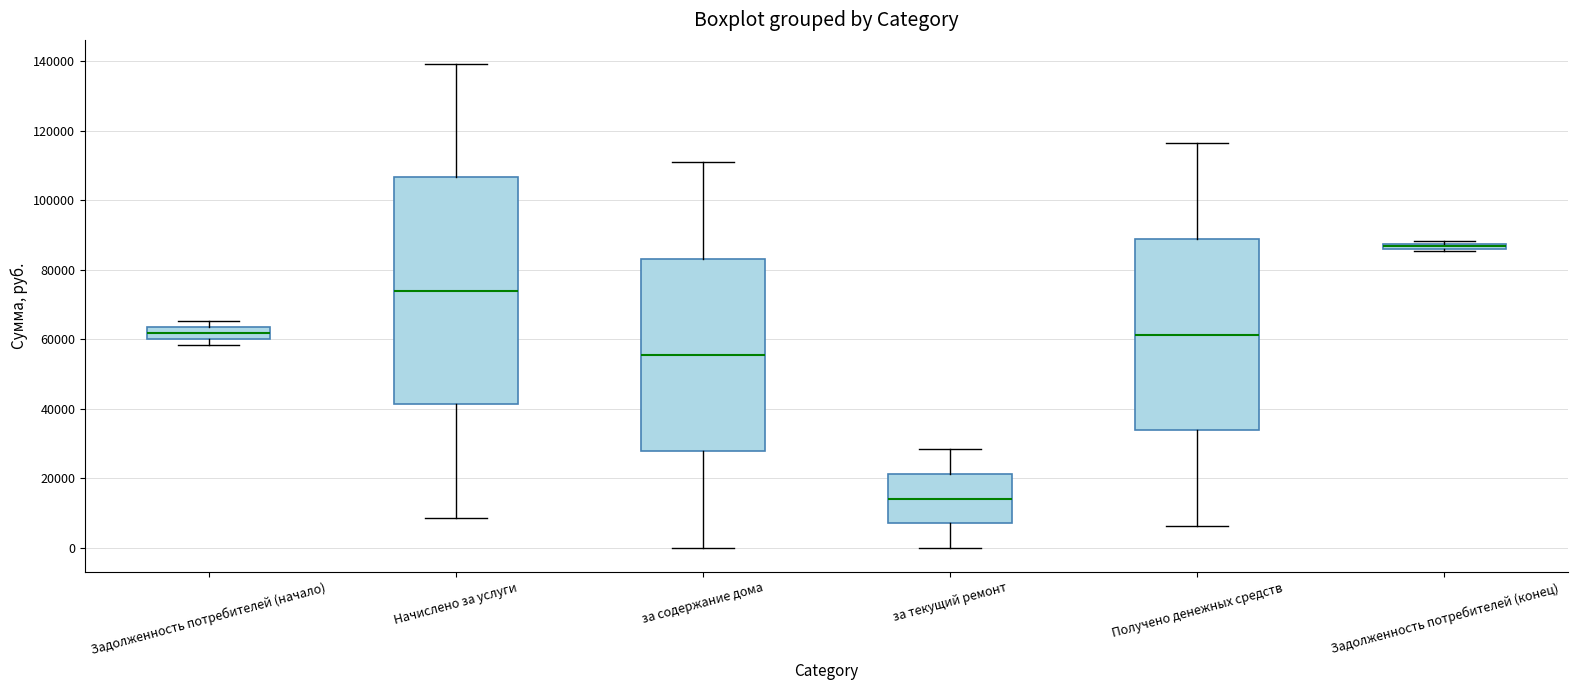

Which box is the tallest, from its lower edge to its upper edge?

Начислено за услуги